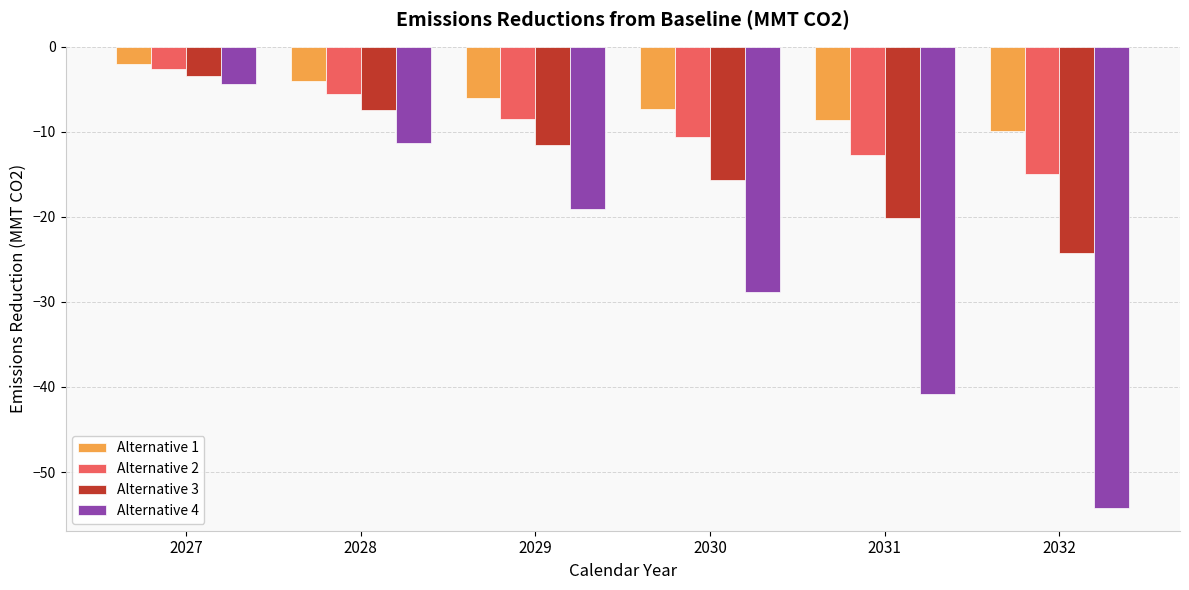

Reading left to right, extract all data points from this chart.

Alternative 1: 2027=-2.0	2028=-4.0	2029=-6.1	2030=-7.3	2031=-8.6	2032=-9.9
Alternative 2: 2027=-2.7	2028=-5.5	2029=-8.5	2030=-10.6	2031=-12.8	2032=-15.0
Alternative 3: 2027=-3.5	2028=-7.4	2029=-11.5	2030=-15.7	2031=-20.1	2032=-24.3
Alternative 4: 2027=-4.4	2028=-11.3	2029=-19.1	2030=-28.9	2031=-40.8	2032=-54.2